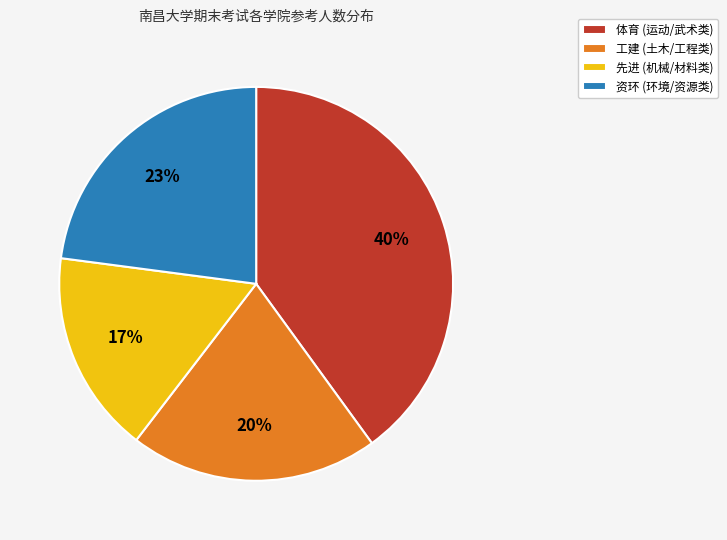

To the nearest percent, what percentage of the pie is 先进?

17%